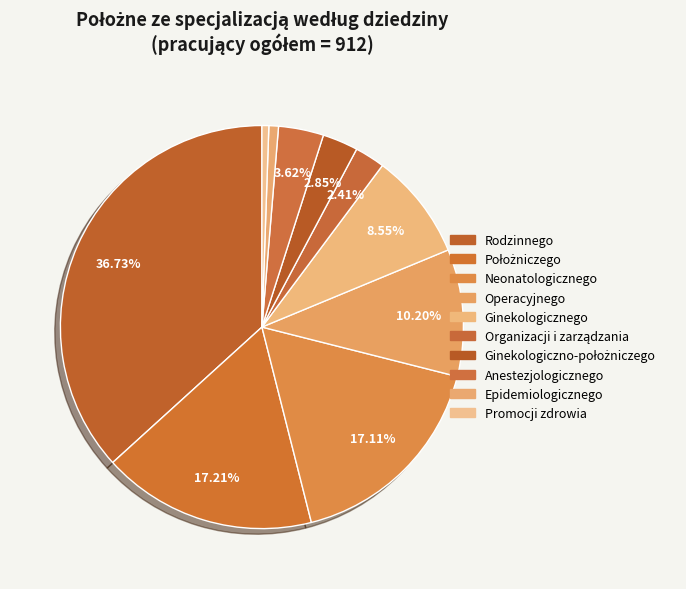

What percentage is the Epidemiologicznego slice, to the nearest percent?

1%